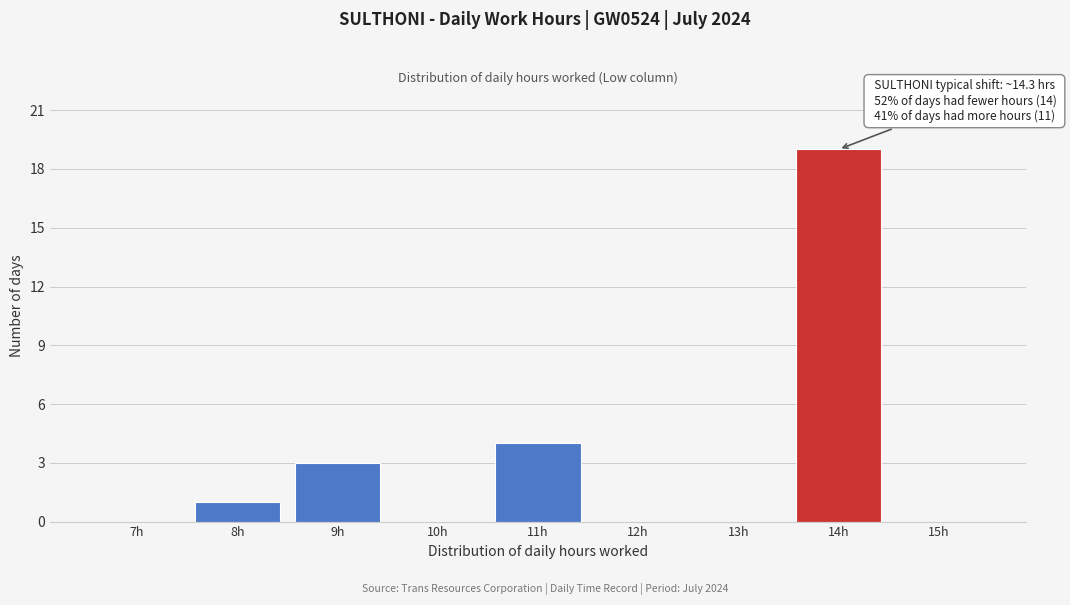

Reading right to left, extract all data points from this chart.

15h=0	14h=19	13h=0	12h=0	11h=4	10h=0	9h=3	8h=1	7h=0